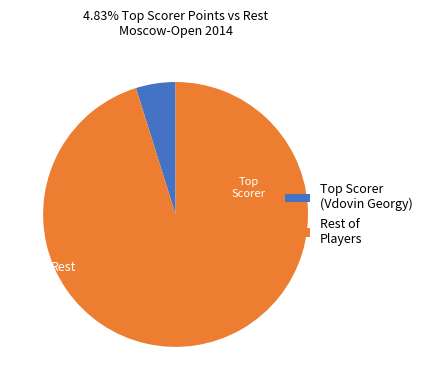

Which slice is the smallest?

Top Scorer (Vdovin Georgy)